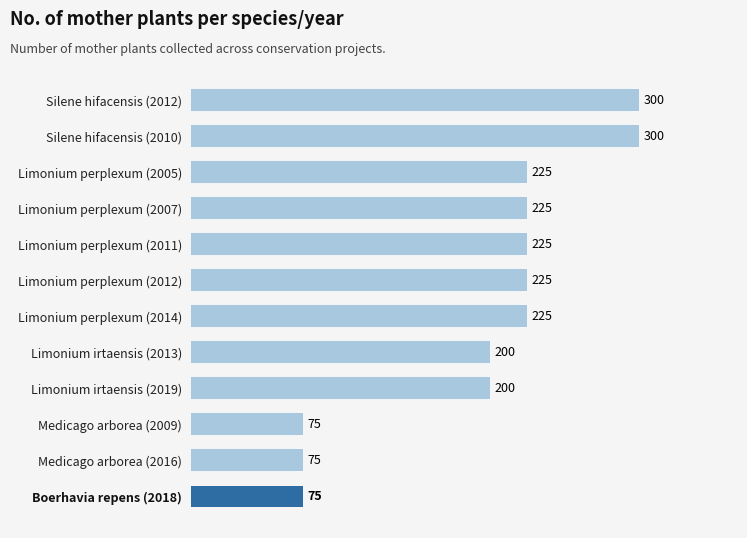

What is the greatest value displayed?

300